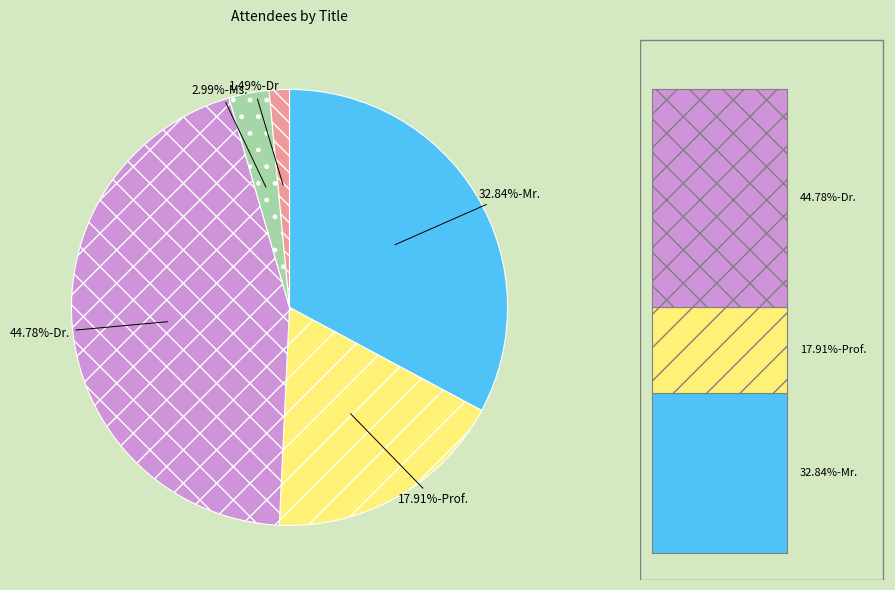

Count the number of slices in the pie.

5